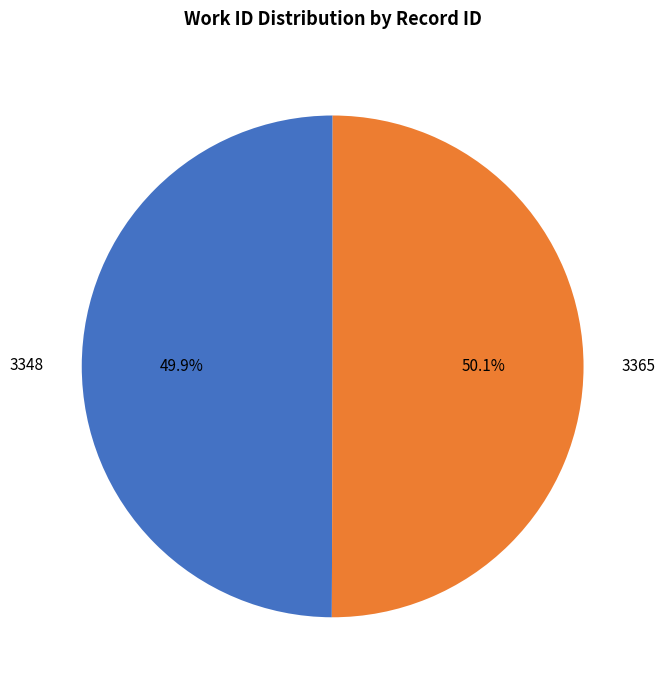

What is the ratio of the value at 3348 to the value at 3365?

1.0